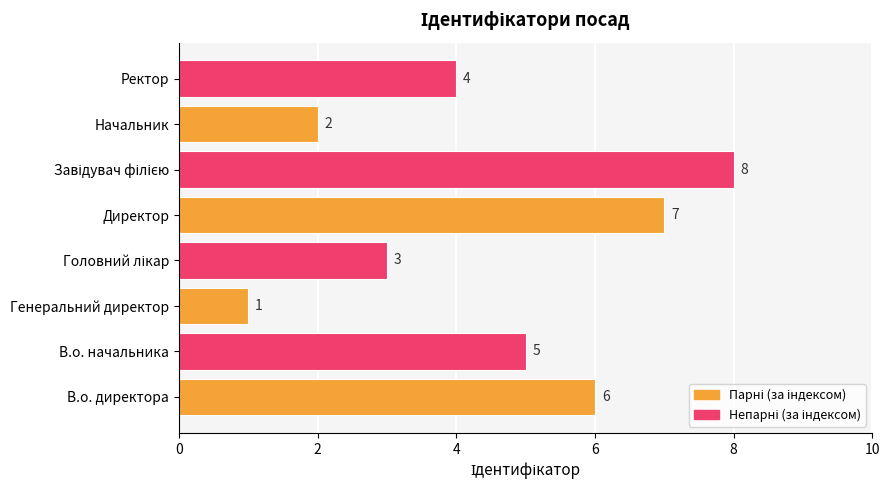

How many values are below 5?

4